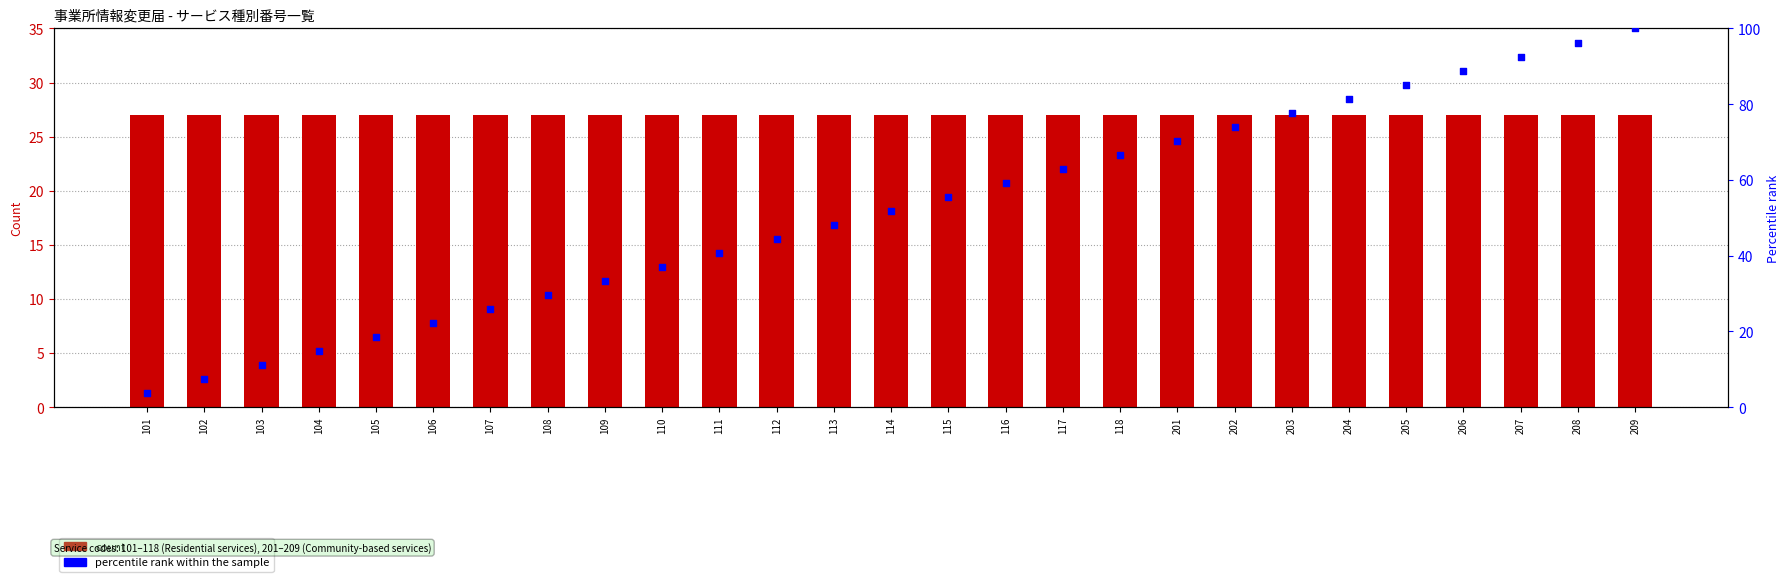

Is the value of count at 116 greater than the value of percentile rank within the sample at 206?

No